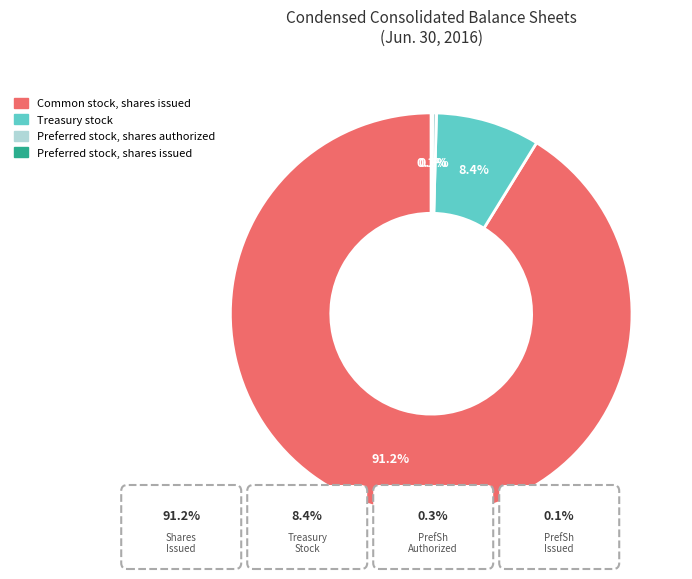

Does any single category account for the majority?

Yes